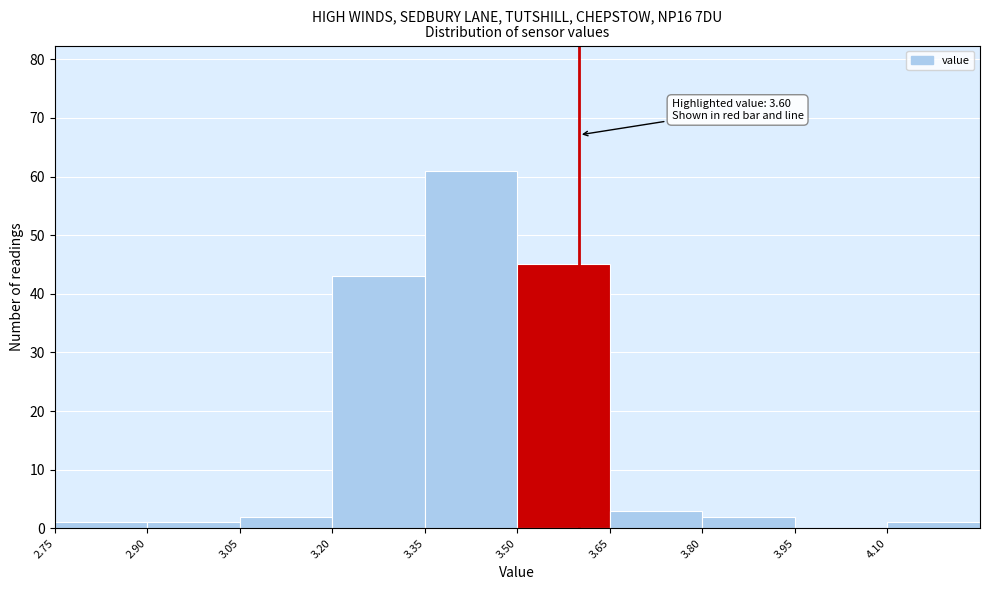

Which range on the x-axis has the tallest bar?

3.35 to 3.50